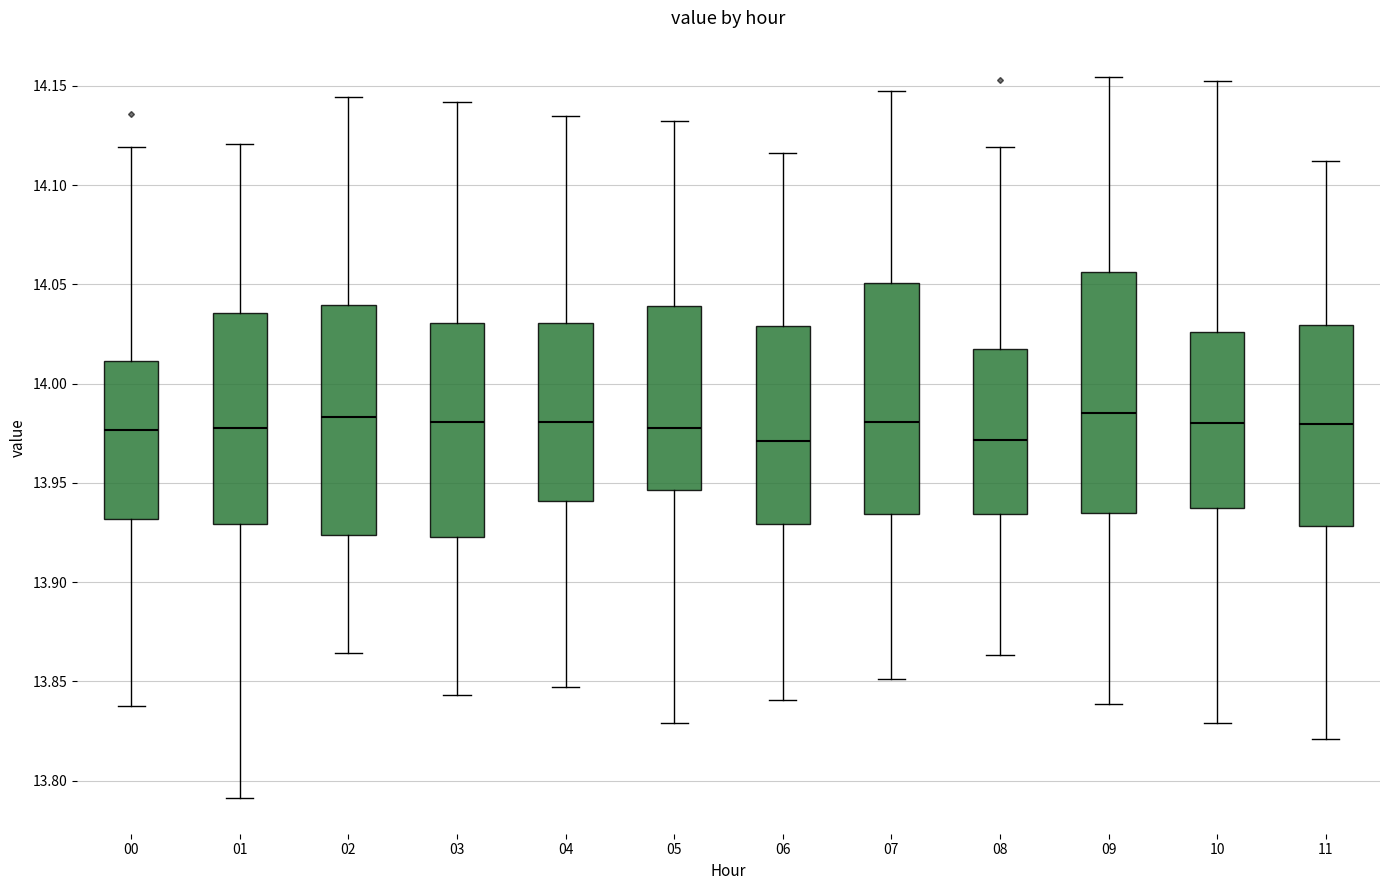

Reading left to right, read every box against the y-axis: the position of its median line, the range the box covers, and the ends of its whiskers. The values are not printed on the chart, so give them approximately, as read against the axis.

00: median 13.975, box 13.930 to 14.010, whiskers 13.840 to 14.120
01: median 13.980, box 13.930 to 14.035, whiskers 13.790 to 14.120
02: median 13.985, box 13.925 to 14.040, whiskers 13.865 to 14.145
03: median 13.980, box 13.925 to 14.030, whiskers 13.845 to 14.140
04: median 13.980, box 13.940 to 14.030, whiskers 13.845 to 14.135
05: median 13.980, box 13.945 to 14.040, whiskers 13.830 to 14.130
06: median 13.970, box 13.930 to 14.030, whiskers 13.840 to 14.115
07: median 13.980, box 13.935 to 14.050, whiskers 13.850 to 14.150
08: median 13.970, box 13.935 to 14.020, whiskers 13.865 to 14.120
09: median 13.985, box 13.935 to 14.055, whiskers 13.840 to 14.155
10: median 13.980, box 13.935 to 14.025, whiskers 13.830 to 14.155
11: median 13.980, box 13.930 to 14.030, whiskers 13.820 to 14.110